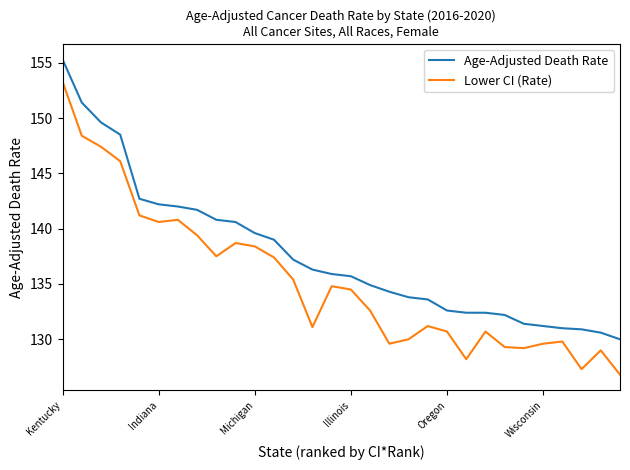

List the series in order of their overall mean, lowest first.

Lower CI (Rate), Age-Adjusted Death Rate